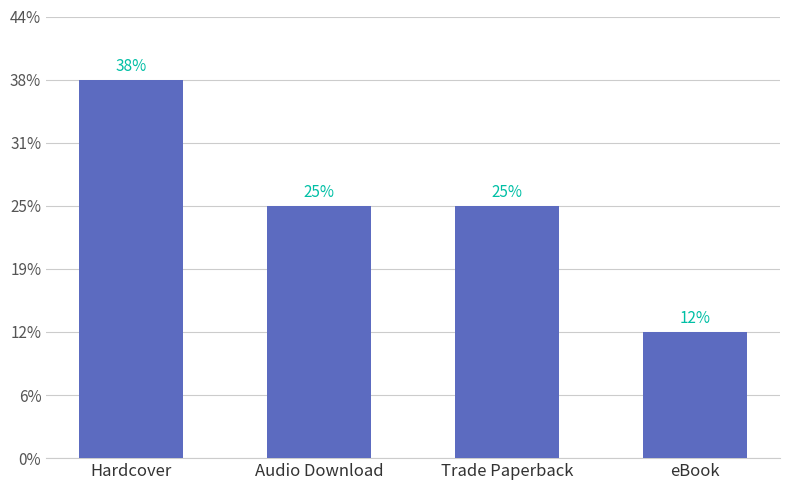

What is the sum of the values at eBook and Trade Paperback?

6